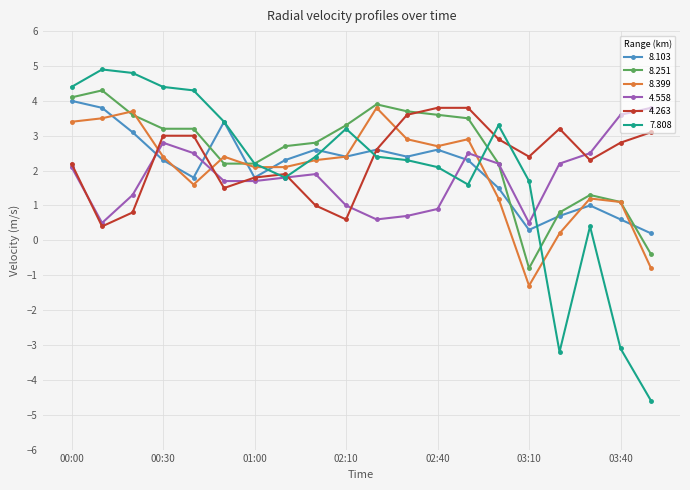

What is the maximum value shown in the chart?

4.9